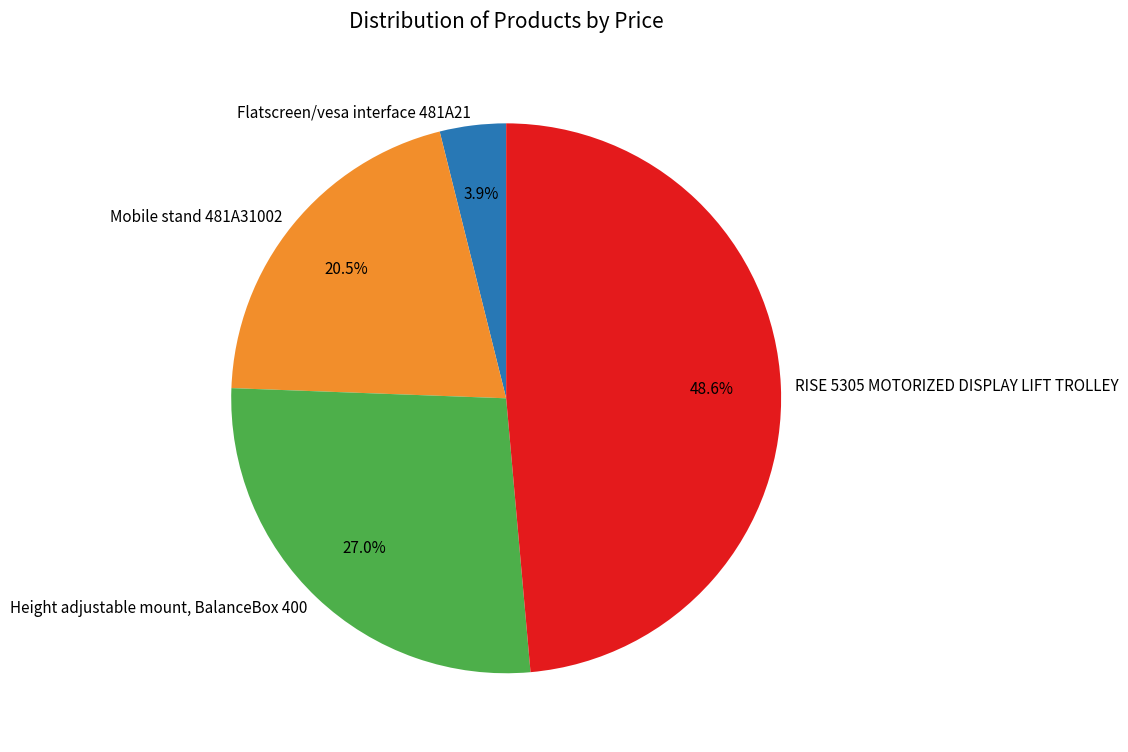

Does Mobile stand 481A31002 represent more than half of the total?

No